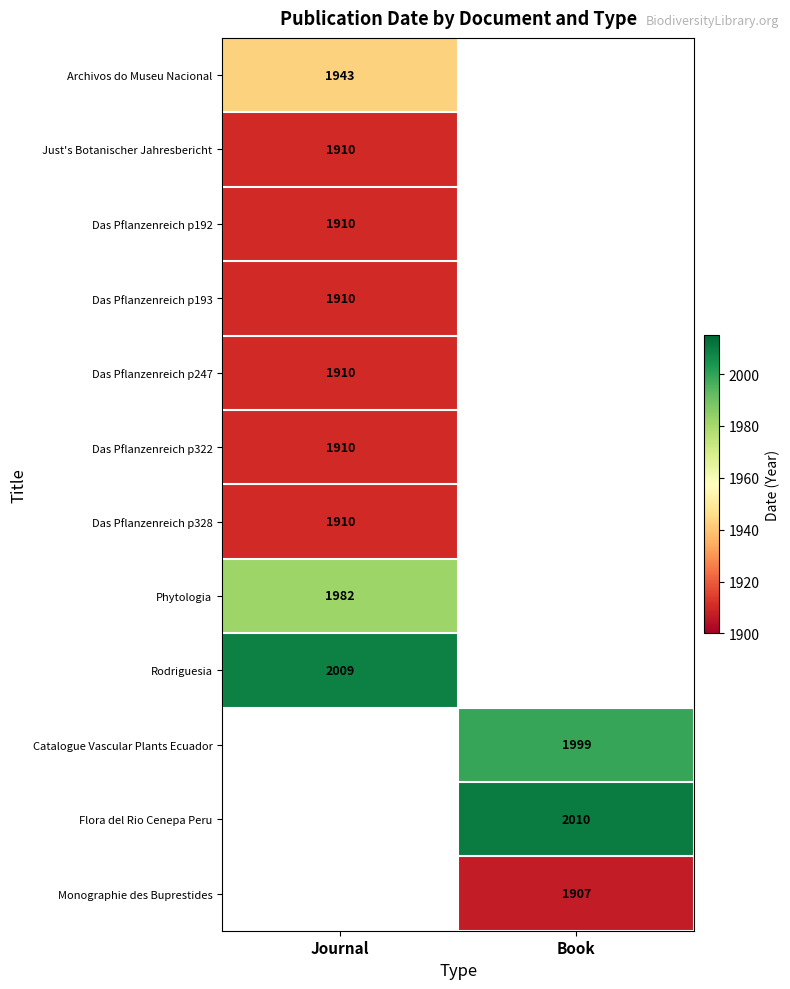

True or false: Monographie des Buprestides has a value of 1907 at Book.

True